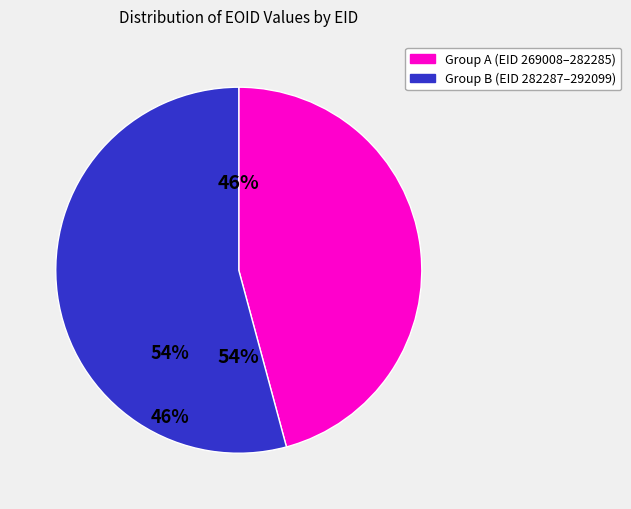

To the nearest percent, what is the average slice percentage?

50%